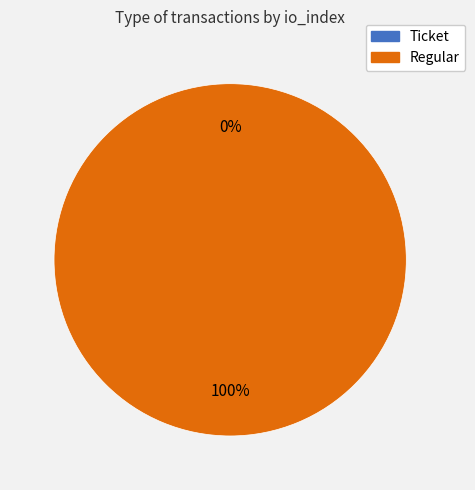

To the nearest percent, what is the difference between the largest and smallest slice percentages?

100%